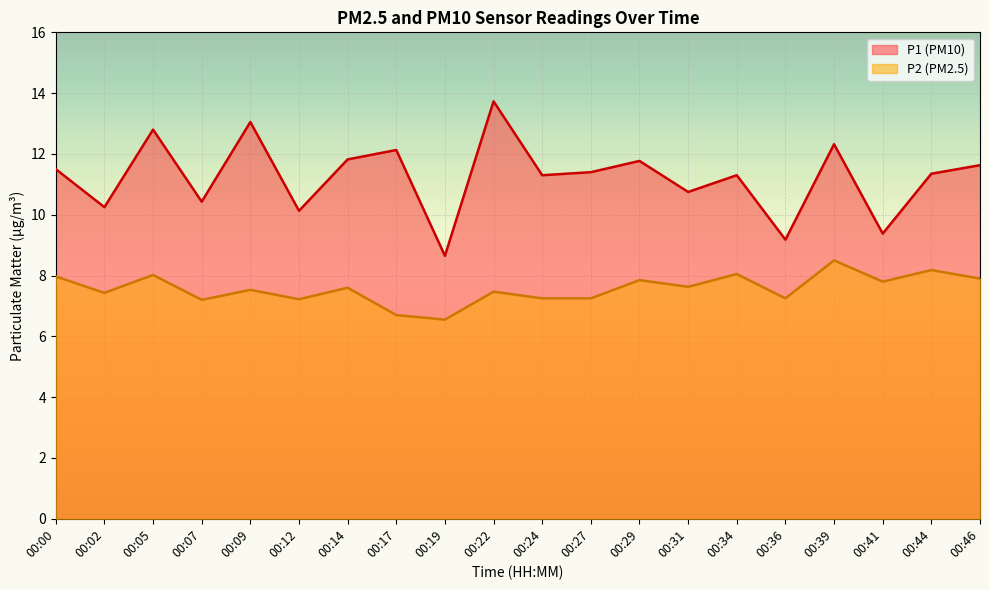

Reading left to right, transcribe all the data shown in this chart.

P1 (PM10) line: 11.5	10.2	12.8	10.4	13.1	10.1	11.8	12.1	8.7	13.7	11.3	11.4	11.8	10.8	11.3	9.2	12.3	9.4	11.3	11.6
P2 (PM2.5) line: 8.0	7.4	8.0	7.2	7.5	7.2	7.6	6.7	6.5	7.5	7.2	7.2	7.8	7.6	8.1	7.2	8.5	7.8	8.2	7.9